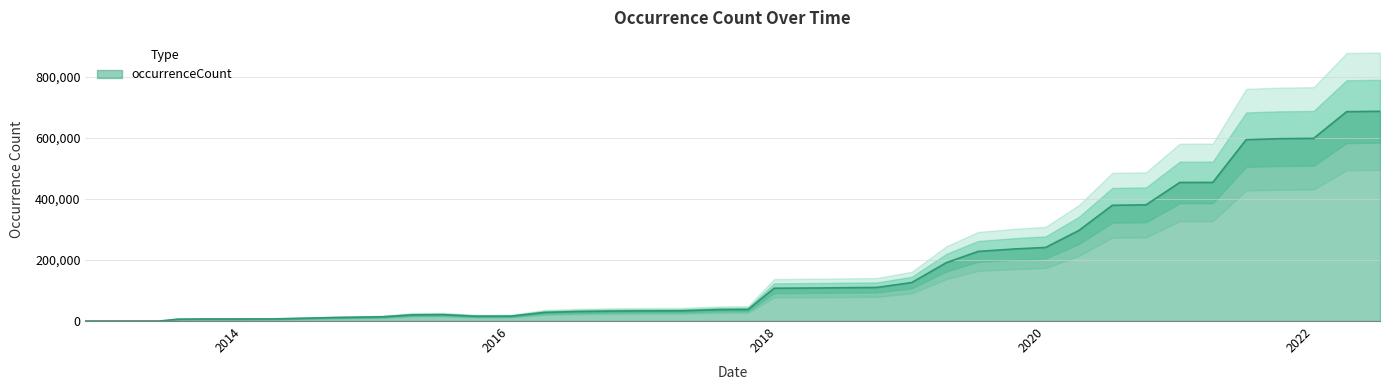

How many values are below 37915?

20